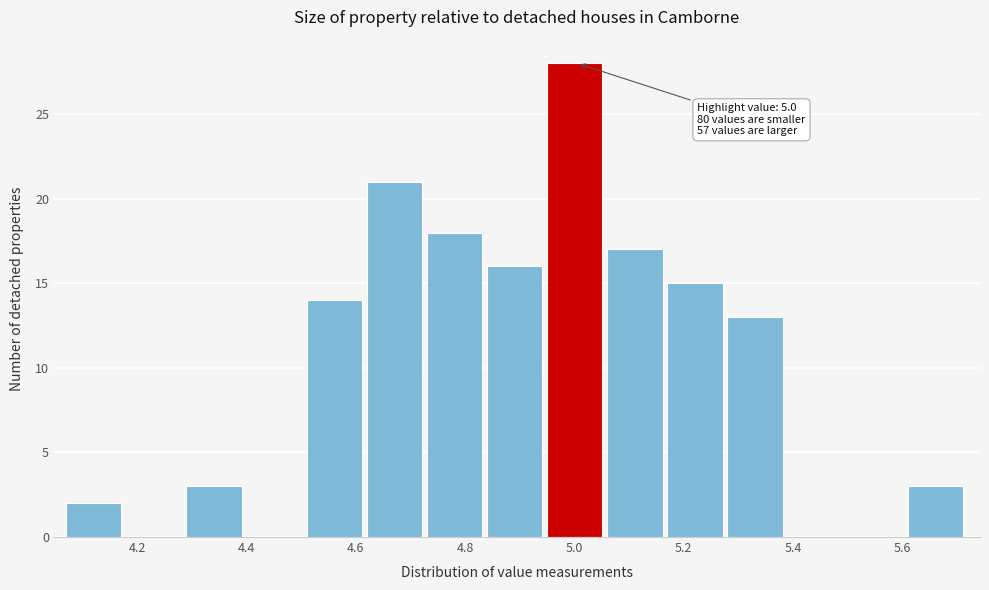

Which range on the x-axis has the tallest bar?

4.95 to 5.06